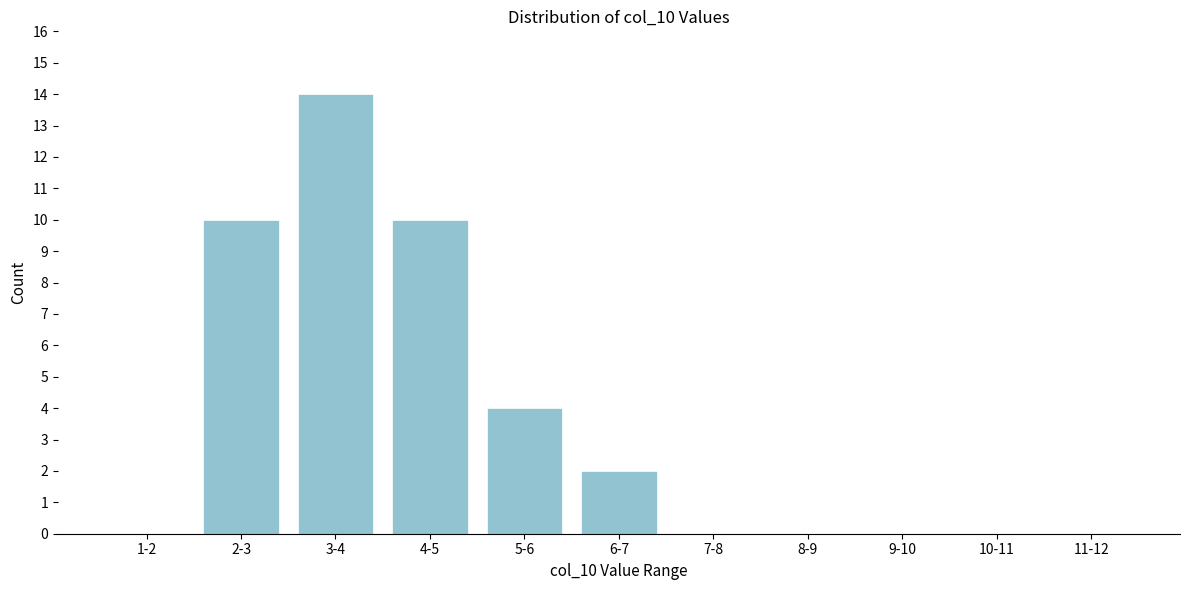

Reading right to left, transcribe all the data shown in this chart.

11-12=0	10-11=0	9-10=0	8-9=0	7-8=0	6-7=2	5-6=4	4-5=10	3-4=14	2-3=10	1-2=0